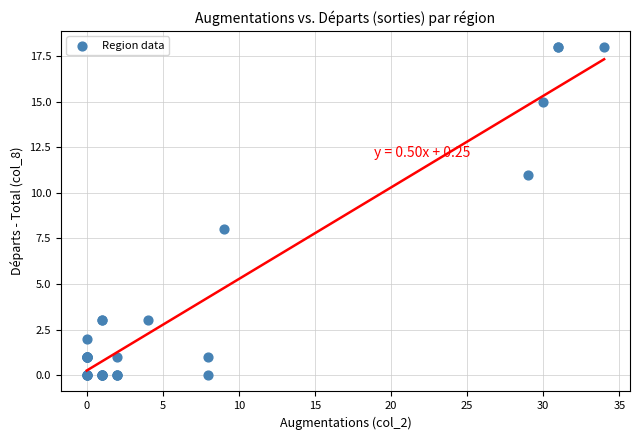

What Y value in the scatter plot is closest to 9?

8